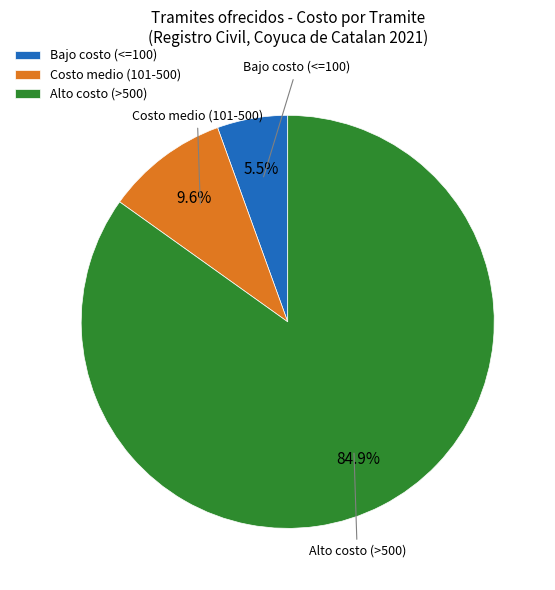

Rank the categories by value from highest to lowest.

Alto costo (>500), Costo medio (101-500), Bajo costo (<=100)